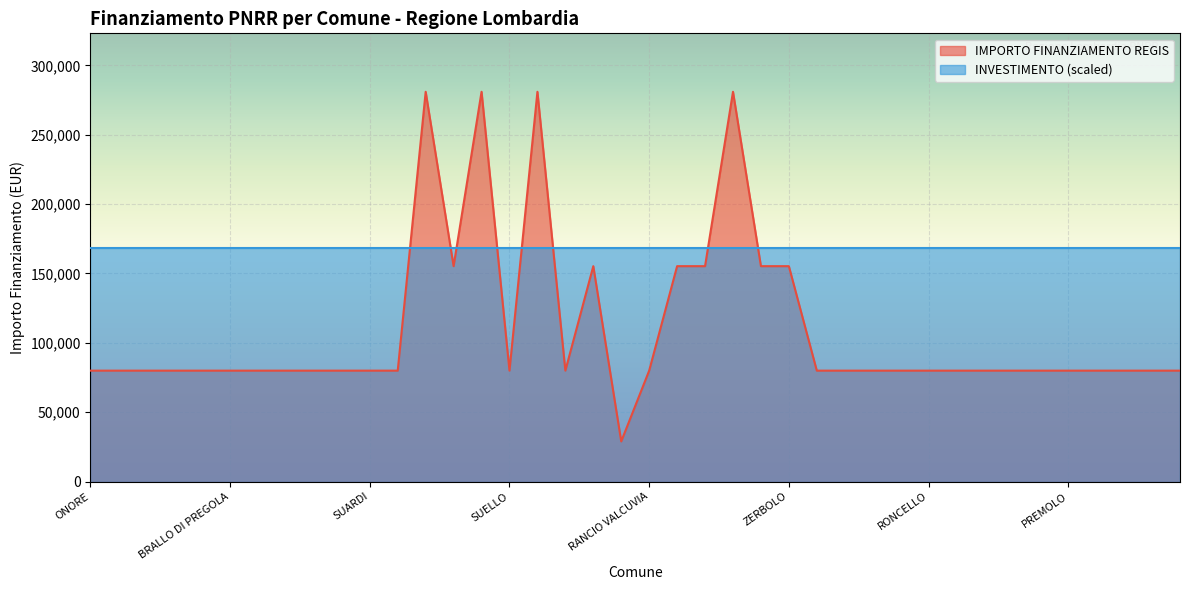

The chart shows a value of 218003 at SOLBIATE OLONA. True or false?

False